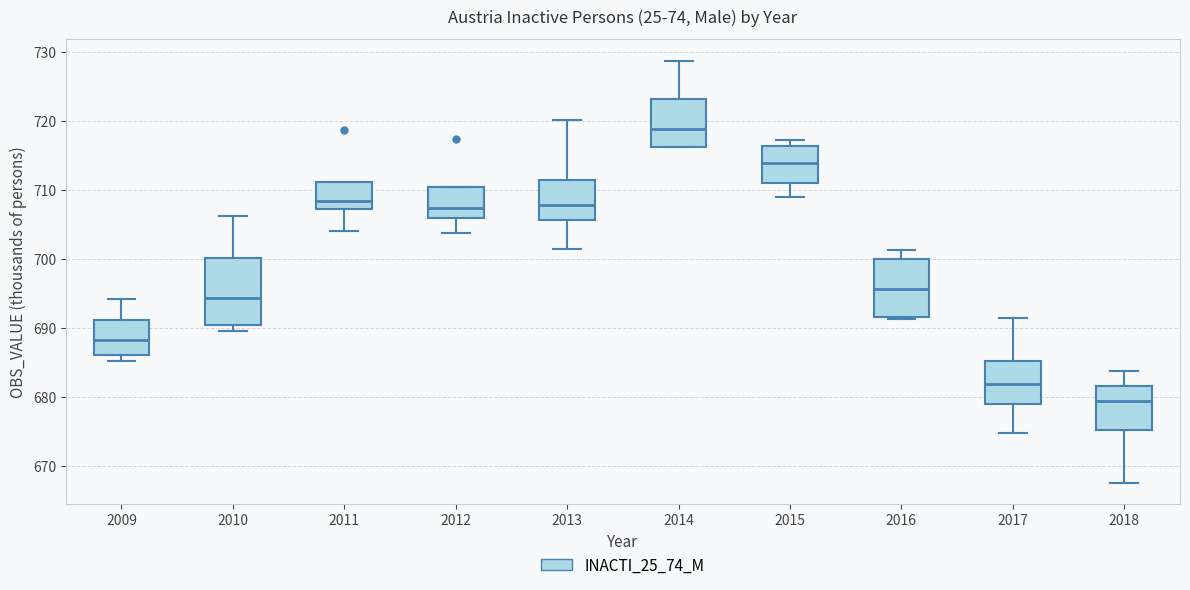

Which box's median line is the highest?

2014